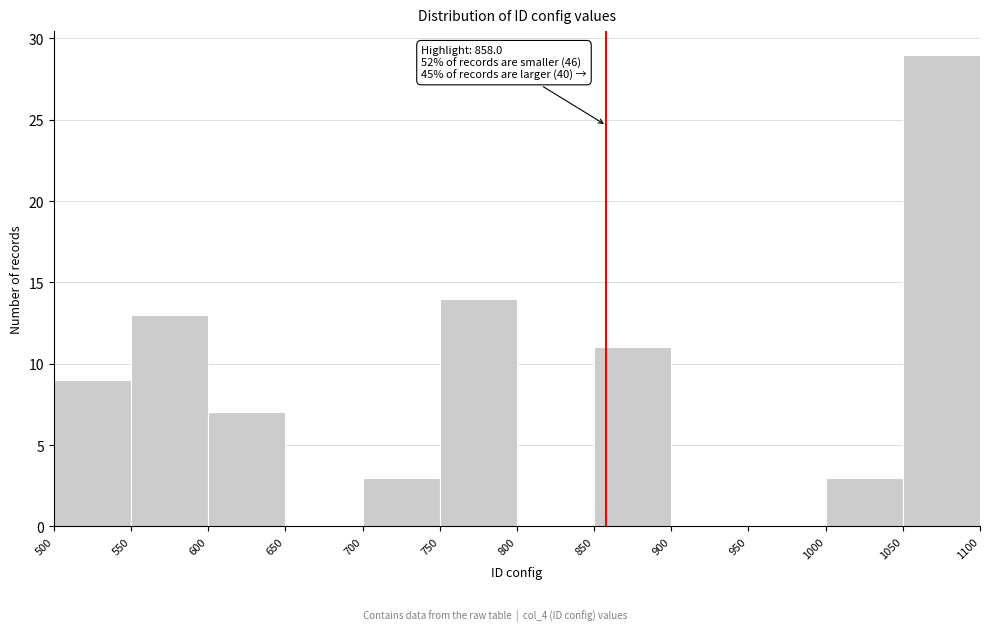

Which range on the x-axis has the tallest bar?

1050 to 1100